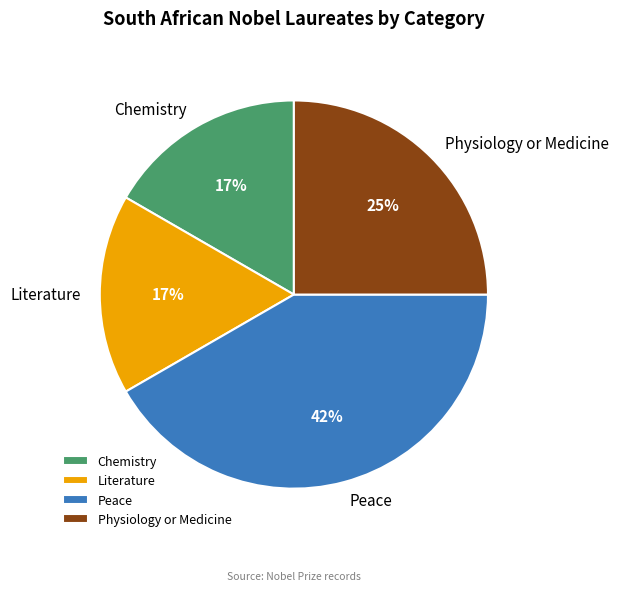

Which category has the biggest portion of the pie?

Peace